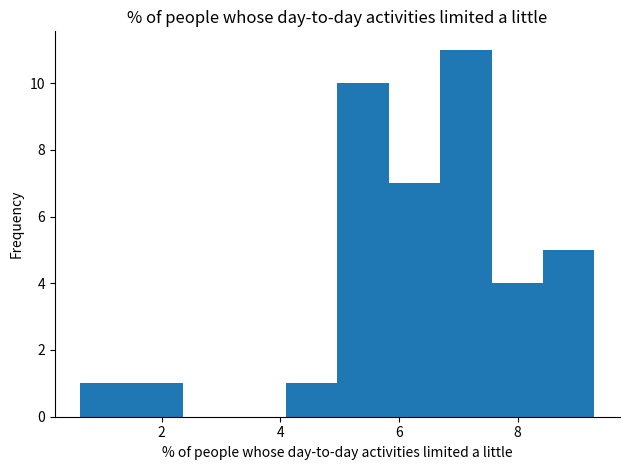

Reading left to right, transcribe this chart: for each bar, give the range it covers on the x-axis and its height. Neither the bar edges nor the heights are printed on the chart, so give them approximately, as read against the axes.

0.6 to 1.4: 1
1.4 to 2.4: 1
2.4 to 3.2: 0
3.2 to 4.0: 0
4.0 to 5.0: 1
5.0 to 5.8: 10
5.8 to 6.6: 7
6.6 to 7.6: 11
7.6 to 8.4: 4
8.4 to 9.2: 5